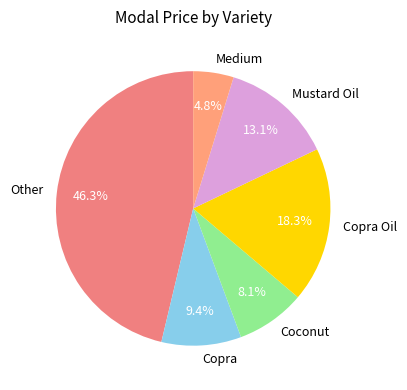

How much of the chart is everything except Coconut?

91.9%